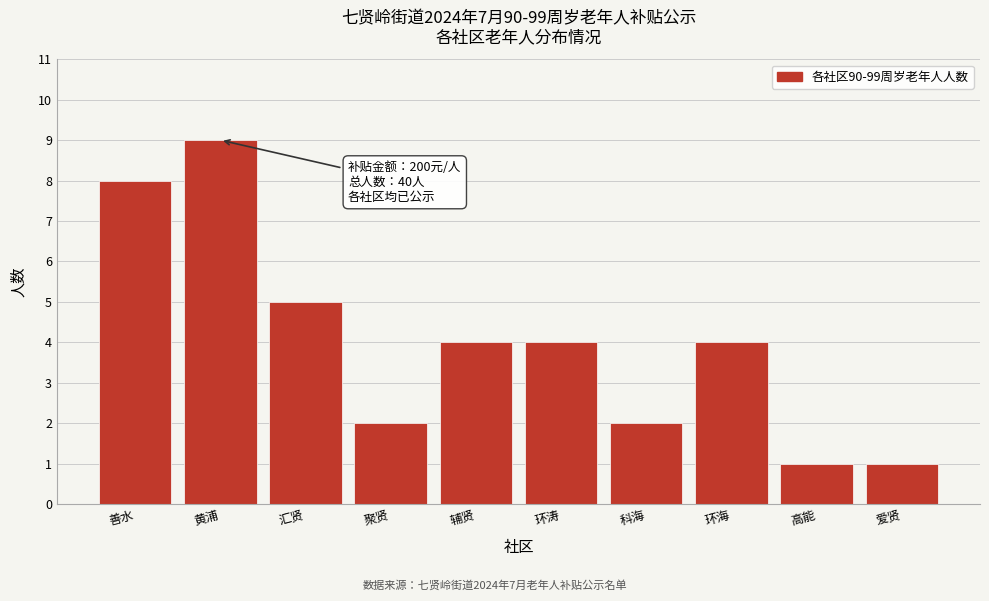

Reading left to right, what are all the values shown in this chart?

8	9	5	2	4	4	2	4	1	1